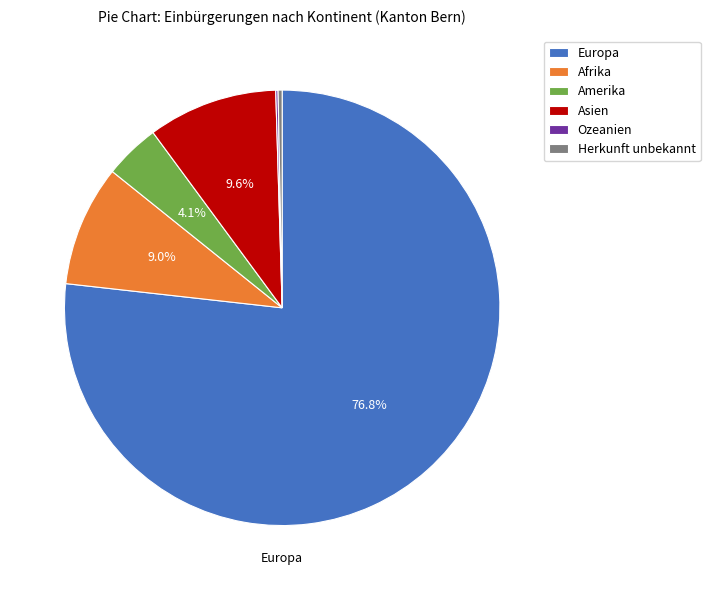

Does any single category account for the majority?

Yes